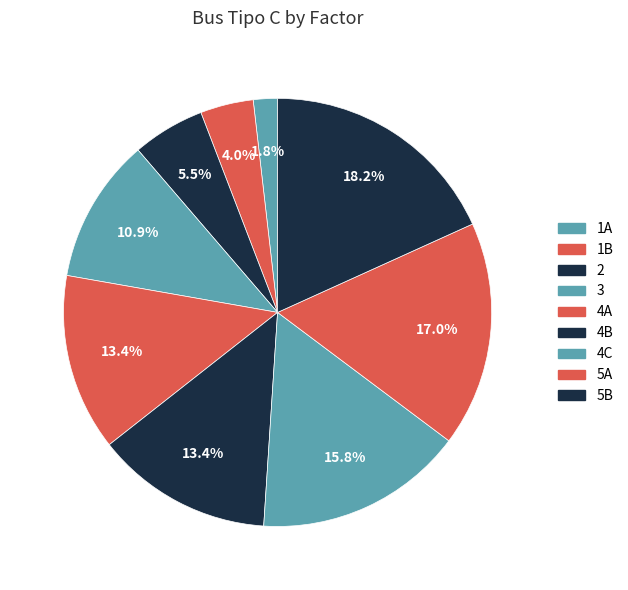

Approximately how many times larger is the value at 4A compared to 3?

1.2